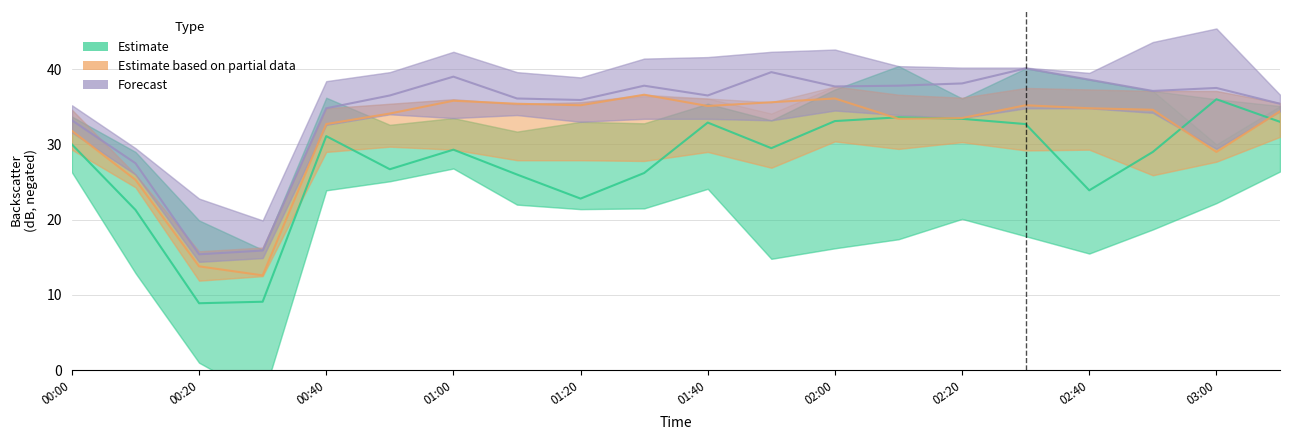

True or false: Estimate and Forecast intersect in this chart.

False